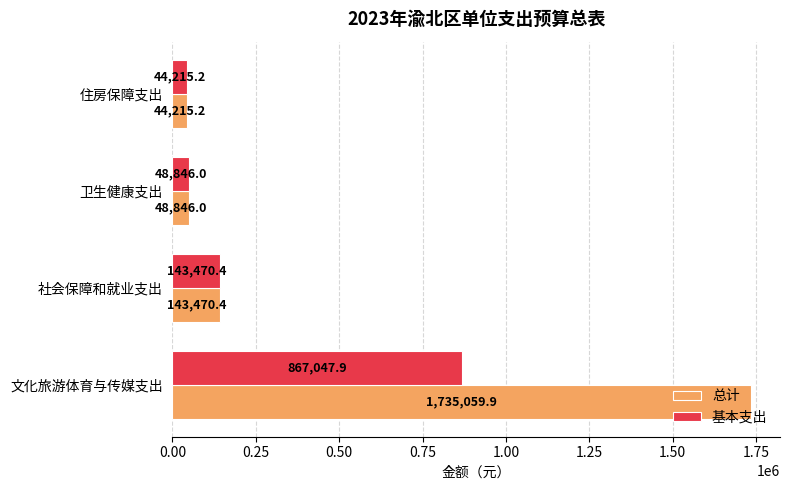

What is the sum of all 总计 values?

1971591.5